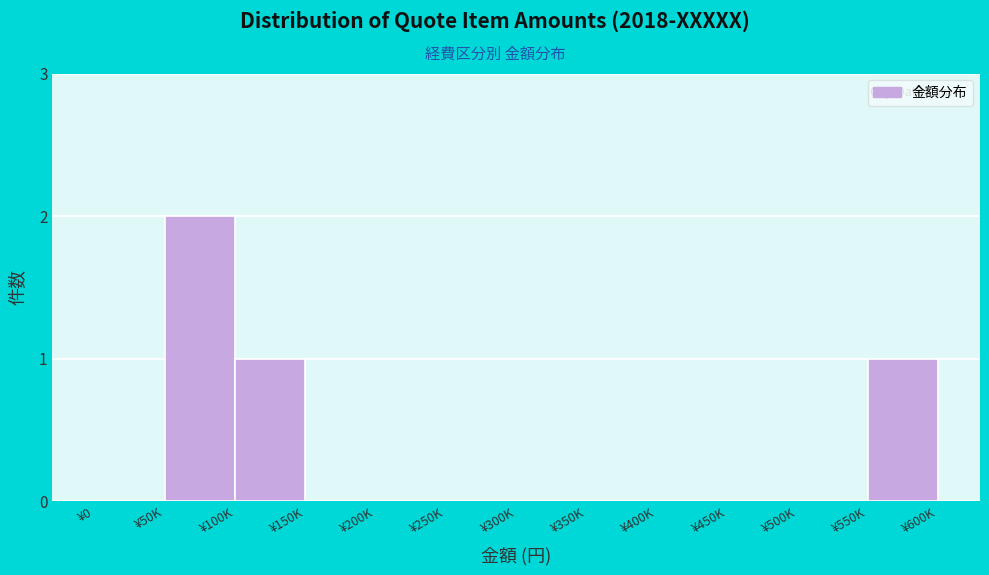

Between ¥350K and ¥50K, which is larger?

¥50K